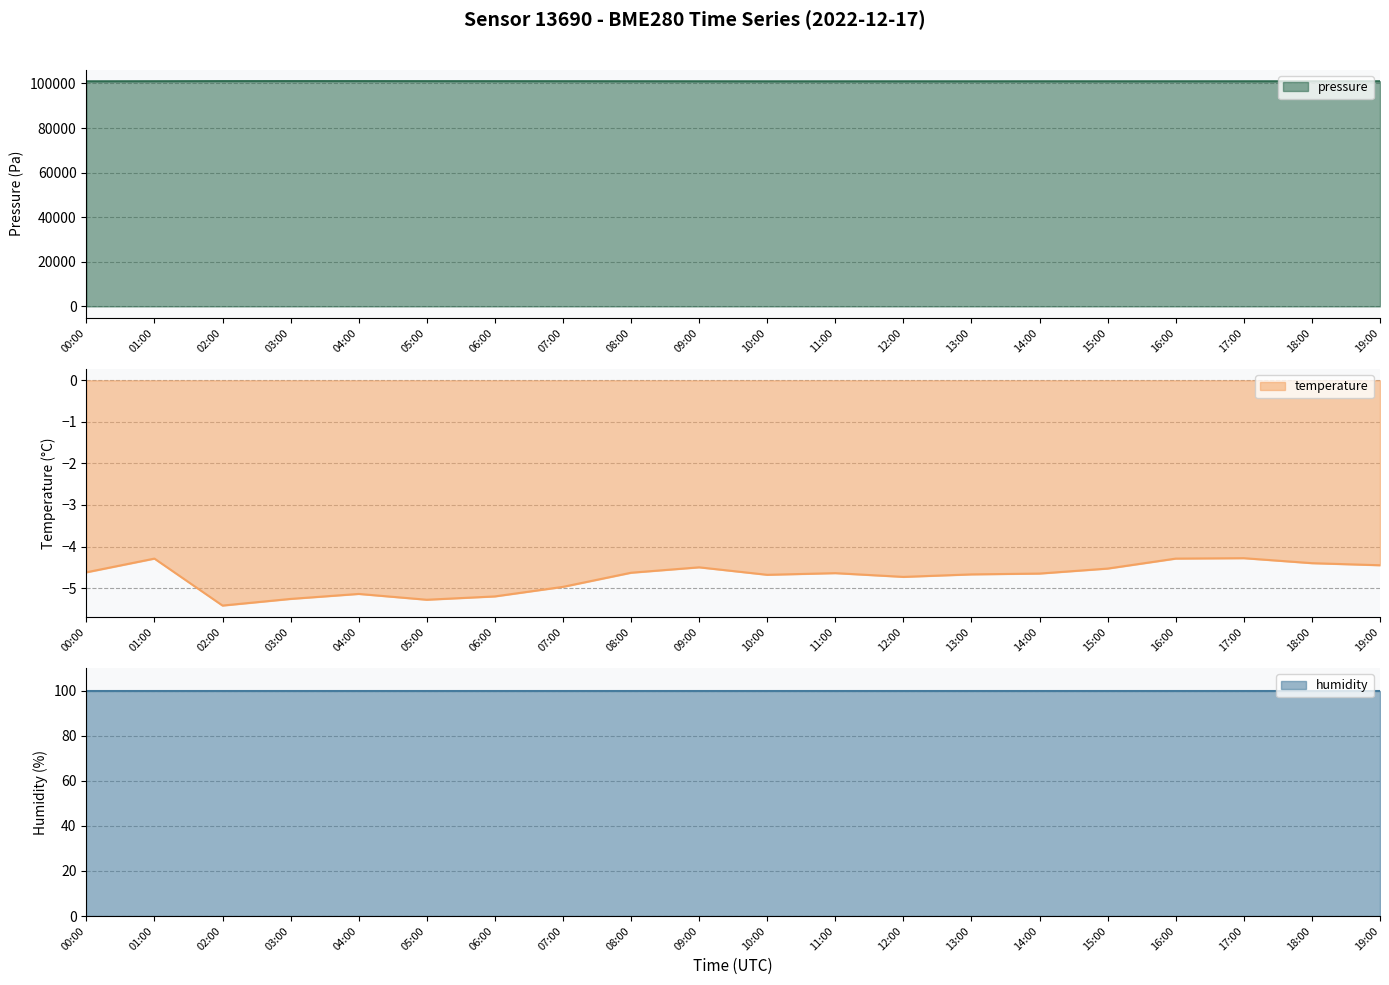

In pressure, how many points are lower than both neighbors (excluding endpoints)?

2